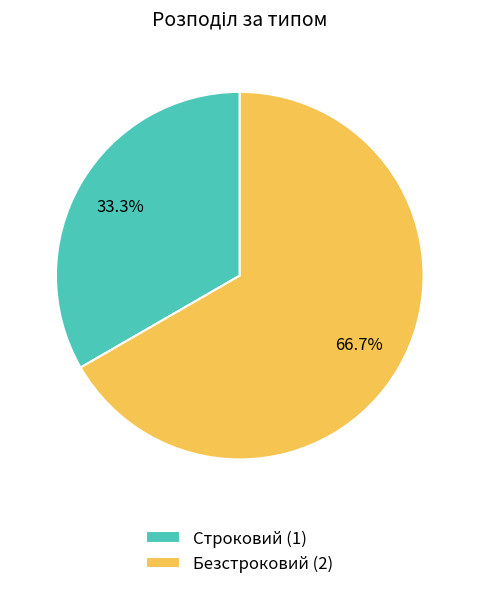

How many slices are in this pie chart?

2